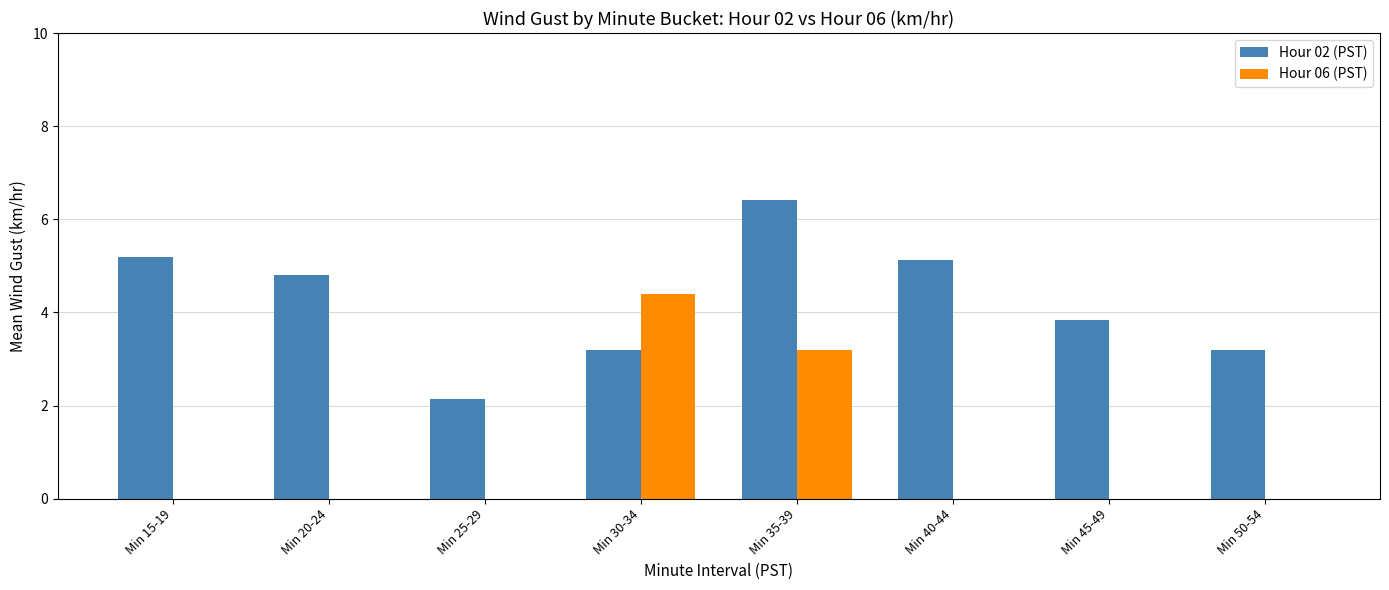

What is the sum of the Hour 06 (PST) values at Min 50-54 and Min 30-34?

4.4